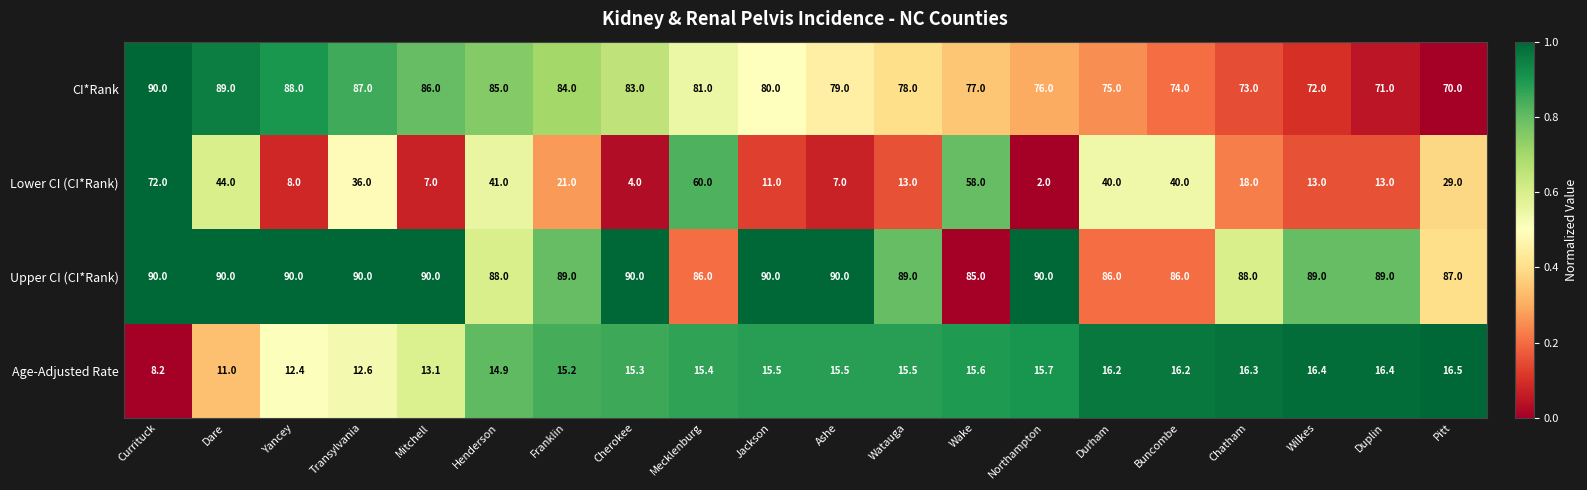

At Jackson, list the series in order from largest to smallest.

Upper CI (CI*Rank), CI*Rank, Age-Adjusted Rate, Lower CI (CI*Rank)